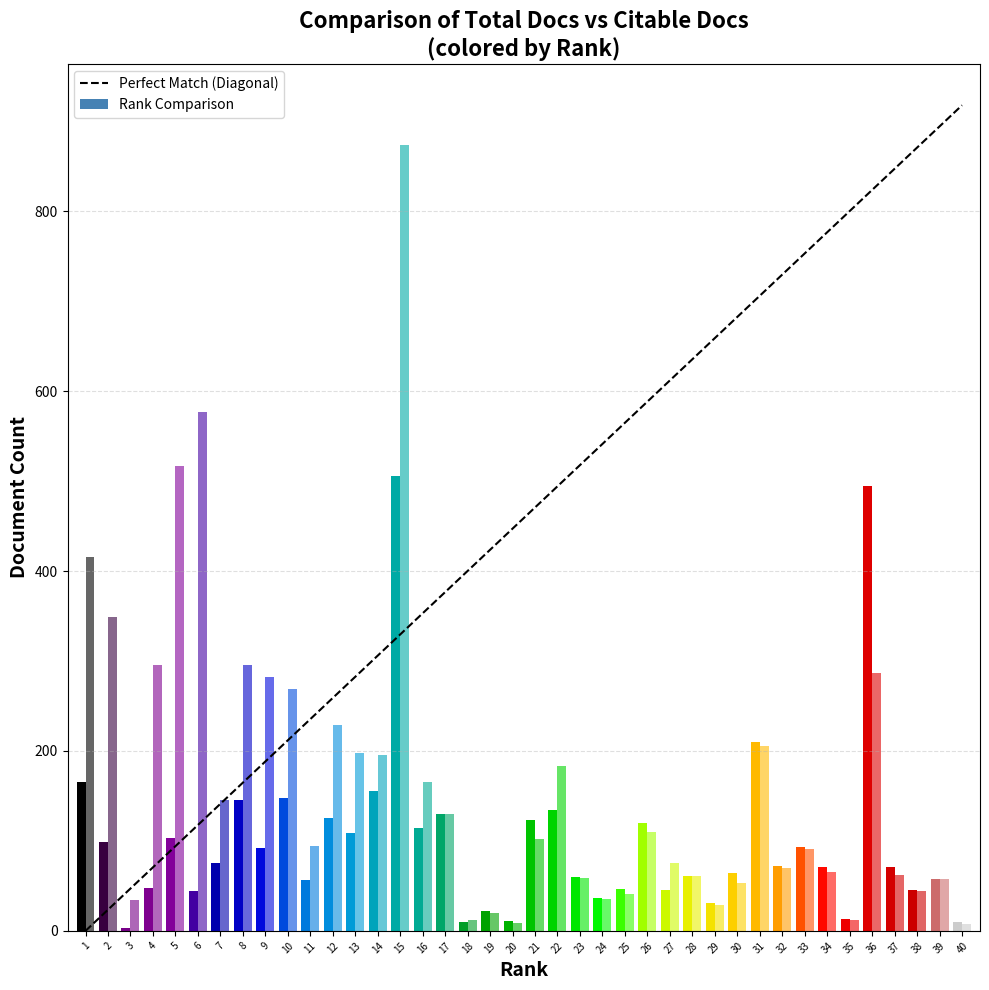

What is the value of the Citable Docs. (3years) bar at the 13th from the left?

198